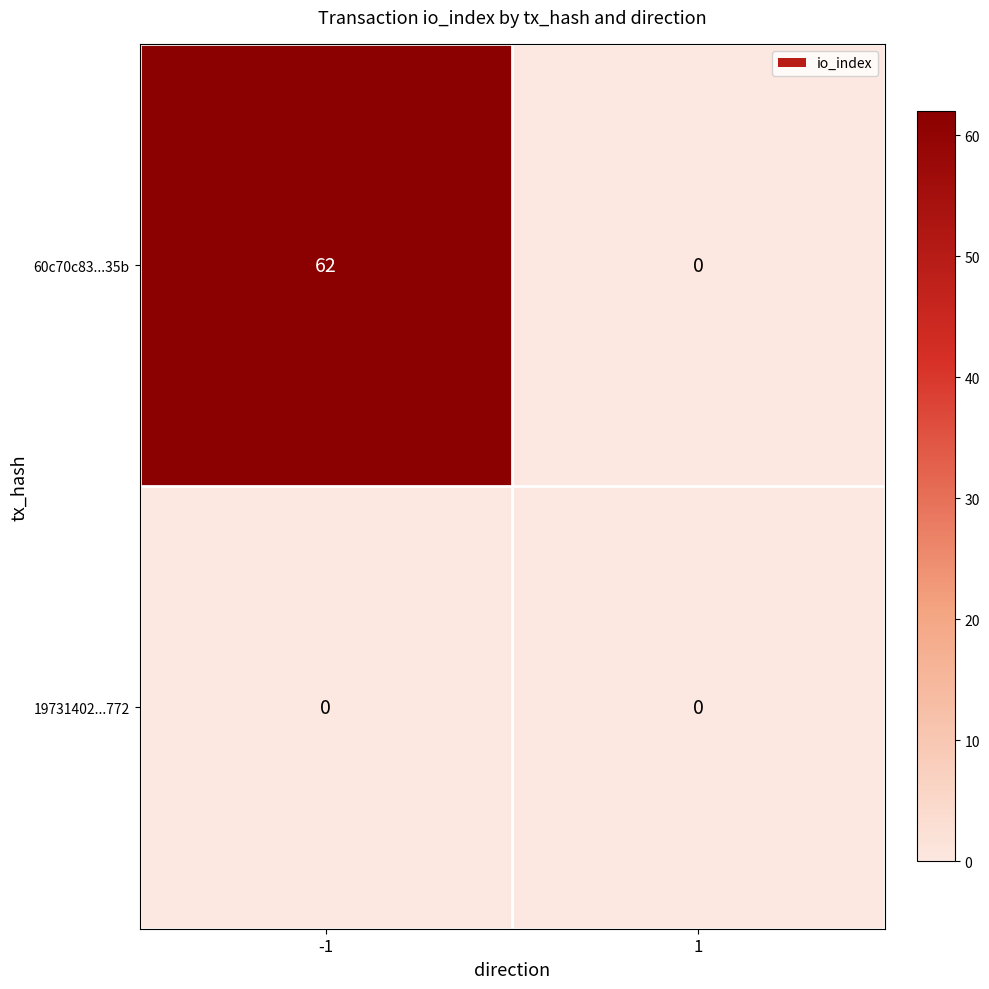

How many series are shown in this chart?

2